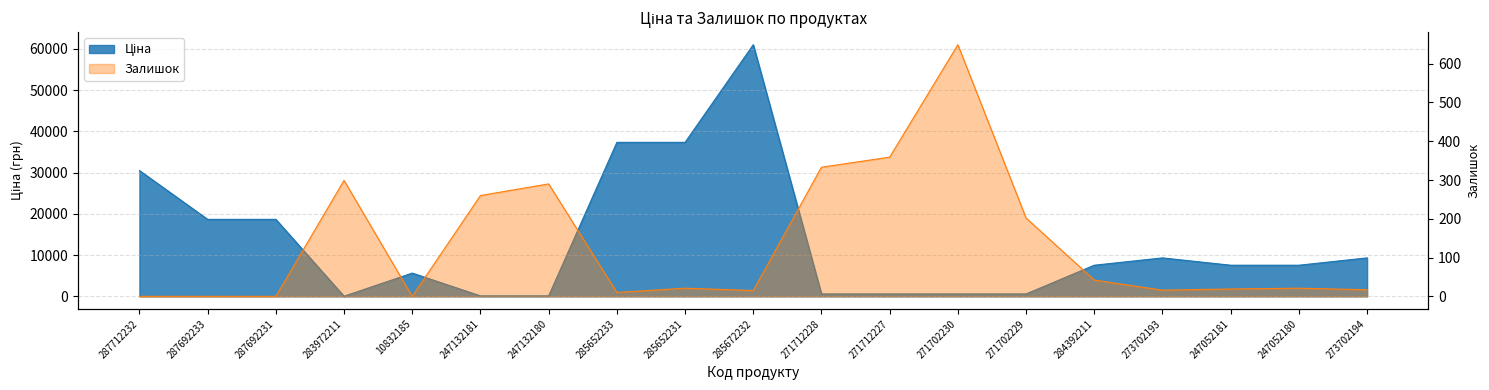

What is the total value across all series at 287692231?

18671.5